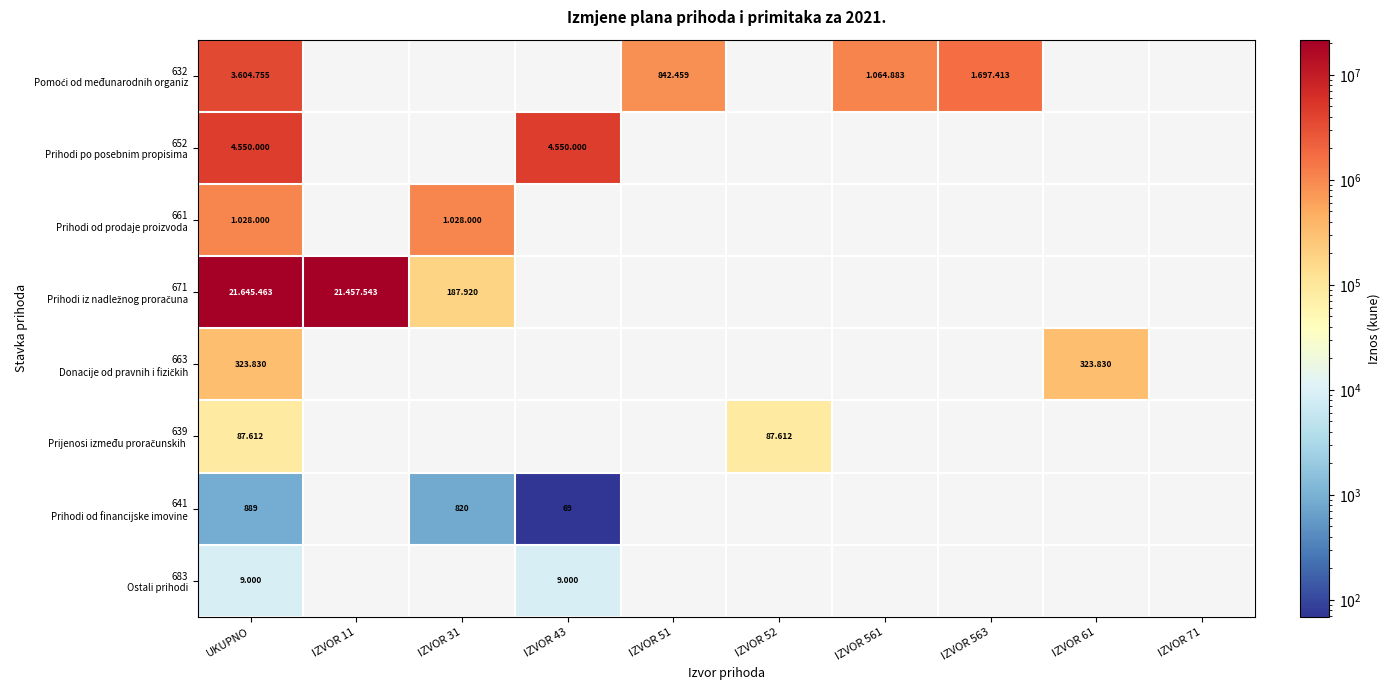

Which series has the largest range (max minus min)?

671 Prihodi iz nadležnog proračuna